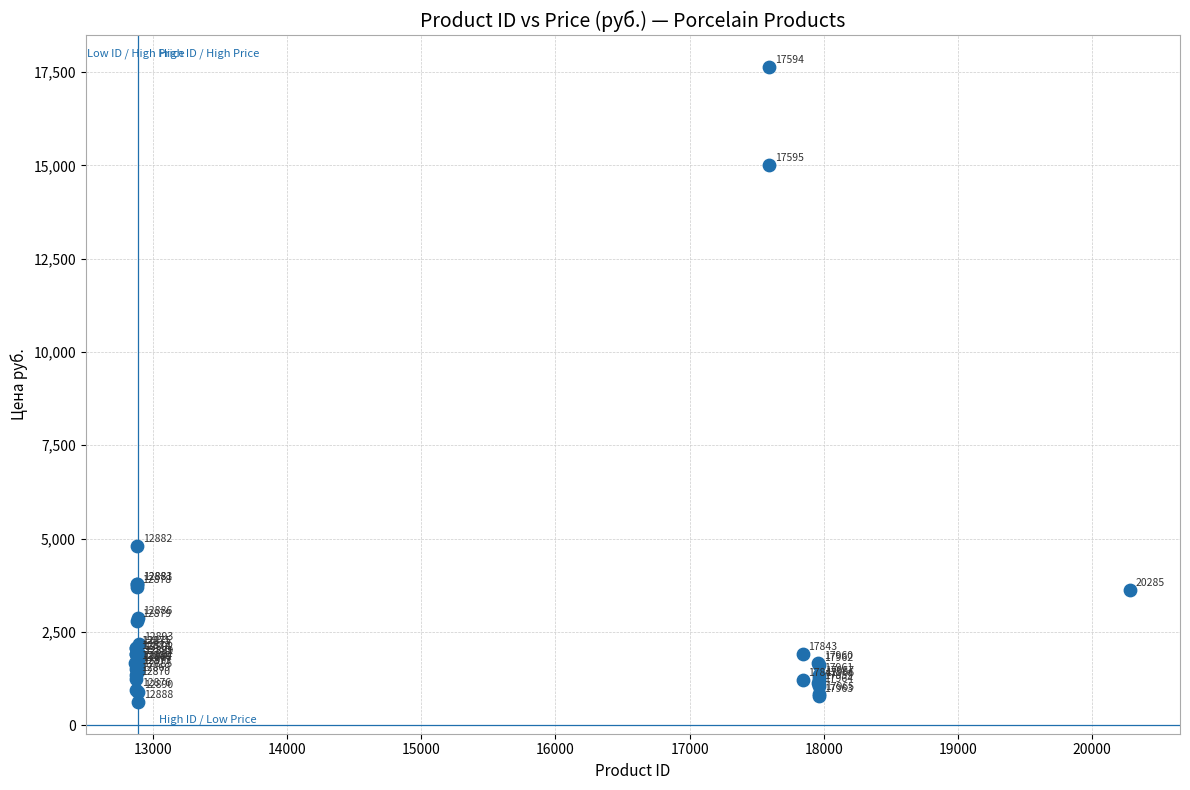

What Y value in the scatter plot is closest to 9130?

4804.9